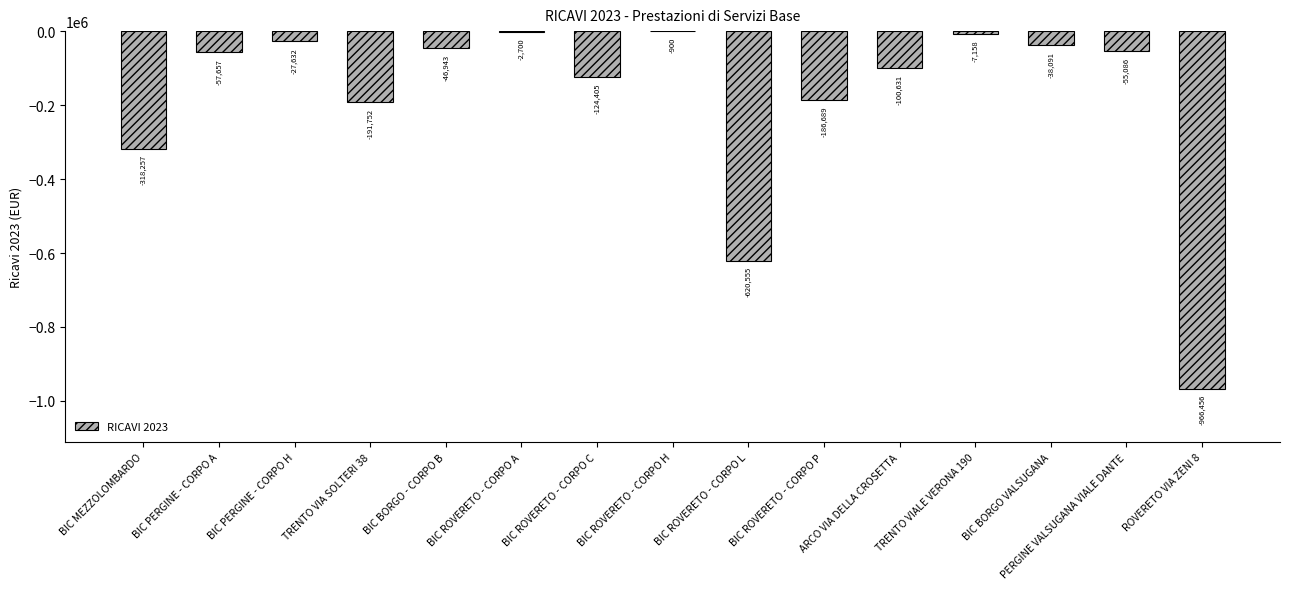

Which label corresponds to the largest value in the chart?

BIC ROVERETO - CORPO H